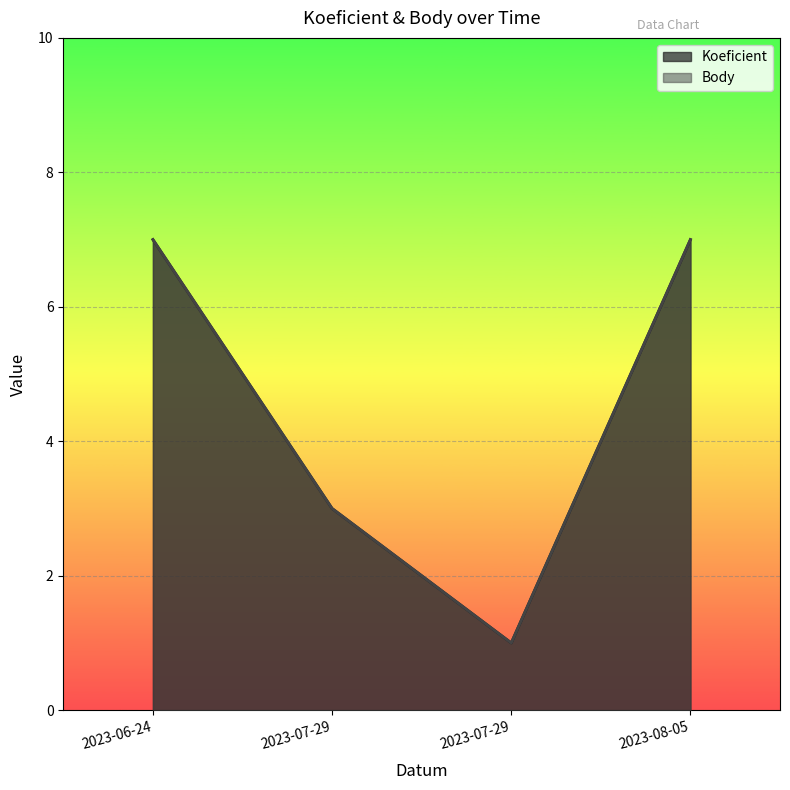

How many data points does each series have?

4